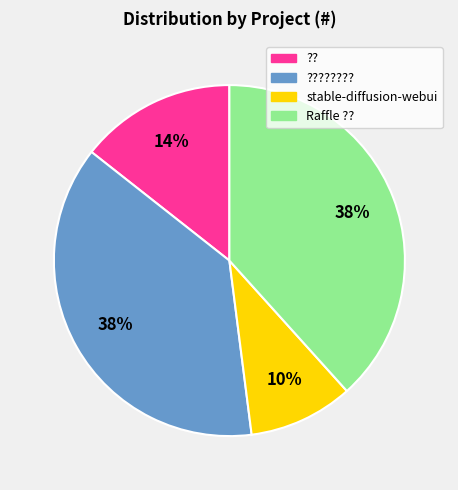

To the nearest percent, what is the average slice percentage?

25%